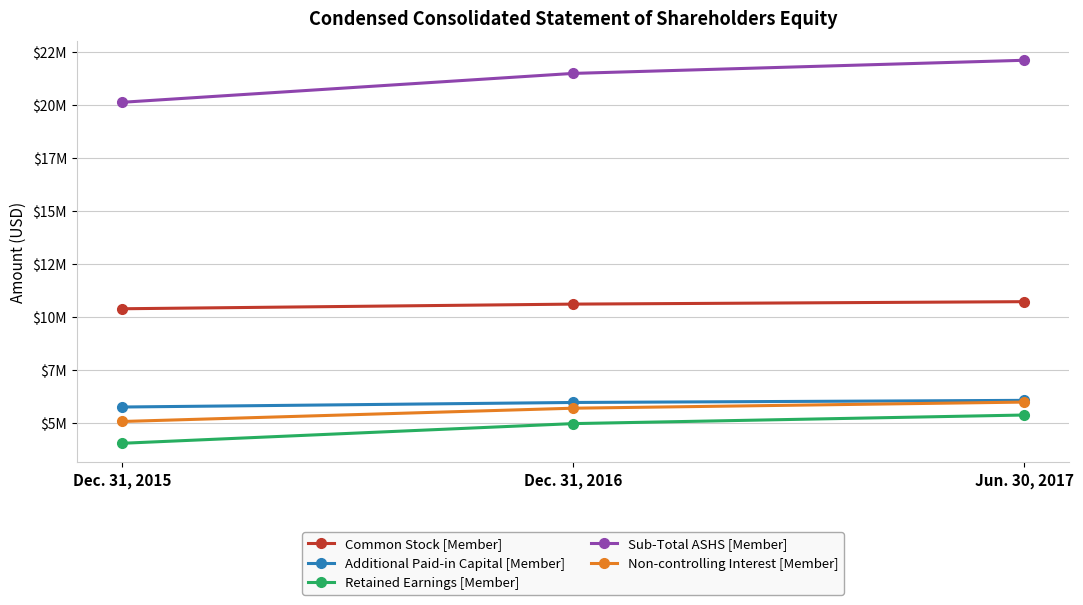

What is the difference between the second highest and minimum values in the Sub-Total ASHS [Member] series?

1365000